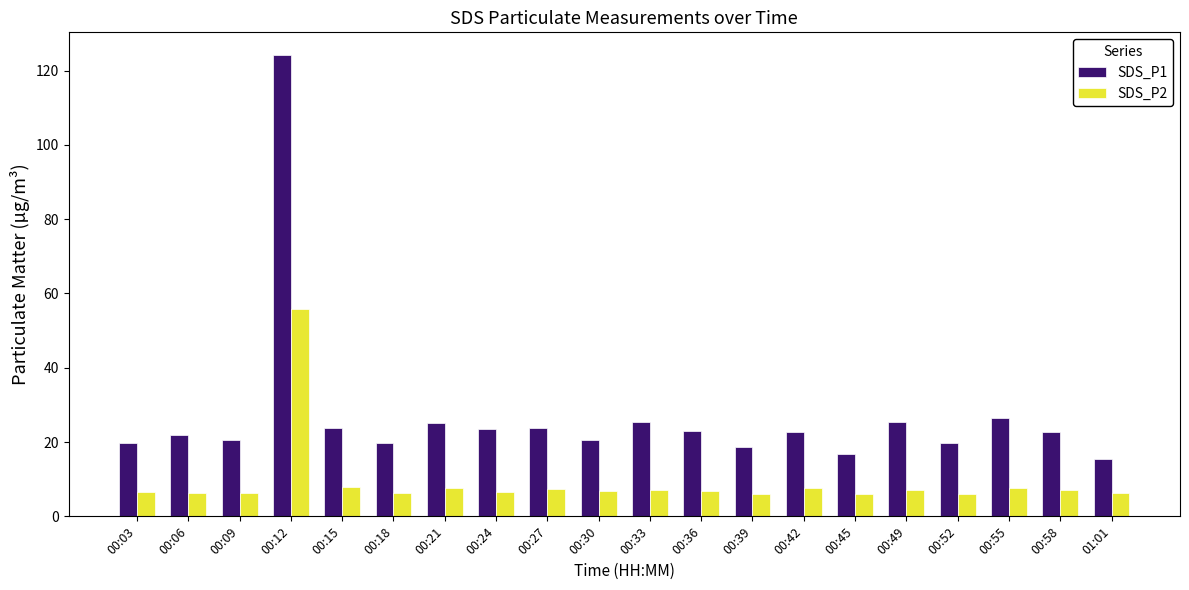

What is the average value of the SDS_P1 series?

27.0